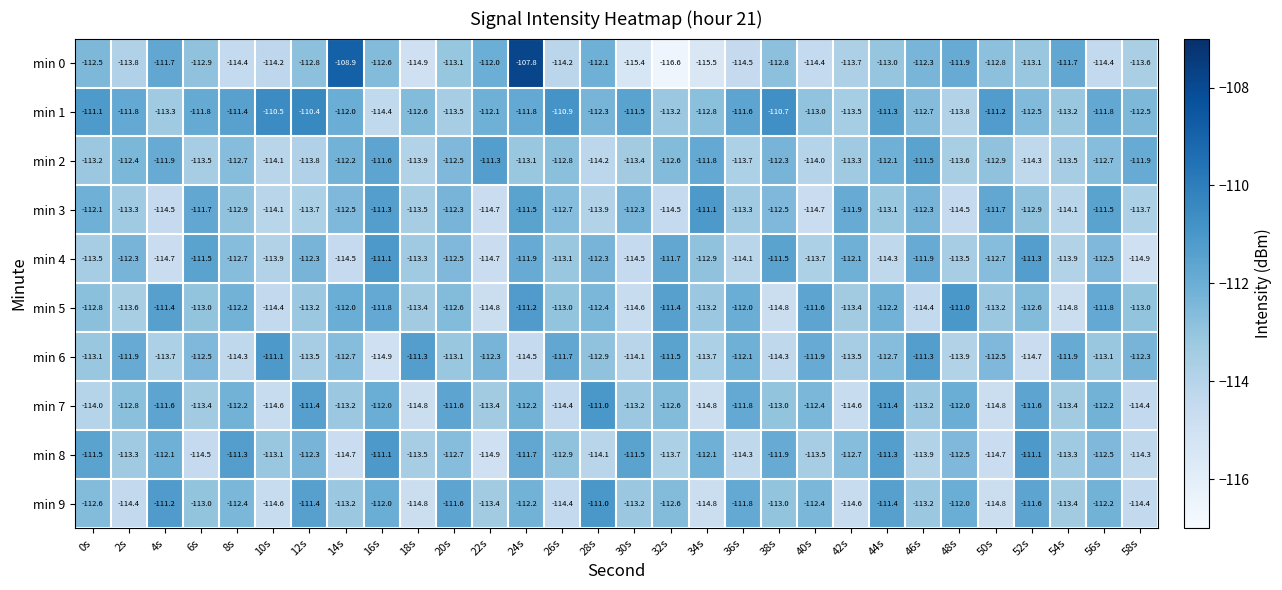

Which series has the largest total across all categories?

min 1